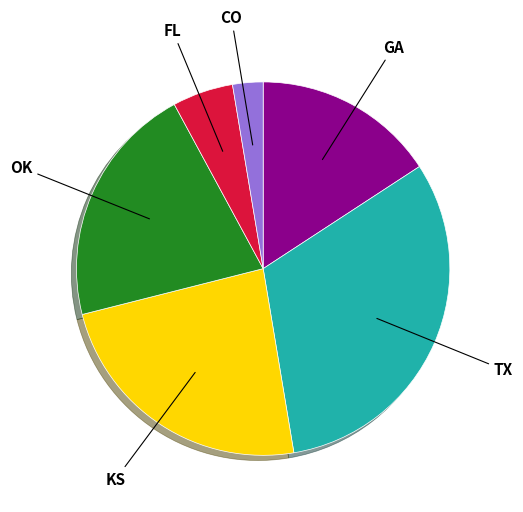

What is the largest slice in the pie chart?

TX